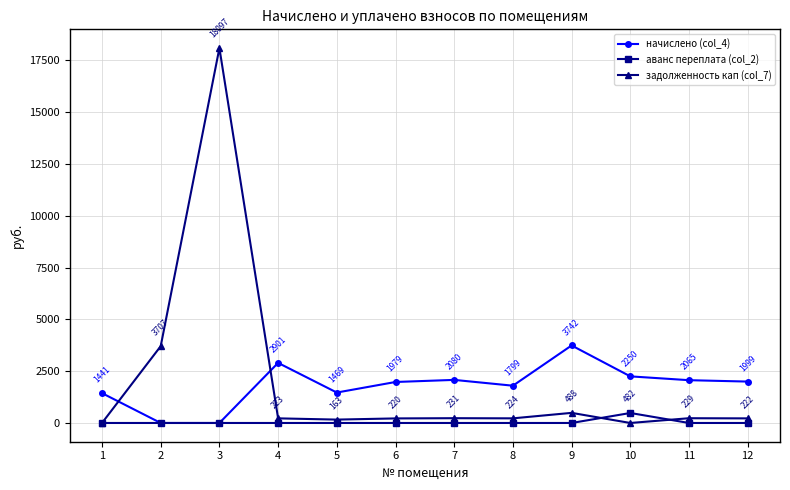

How many interior local valleys does the задолженность кап (col_7) series have?

3